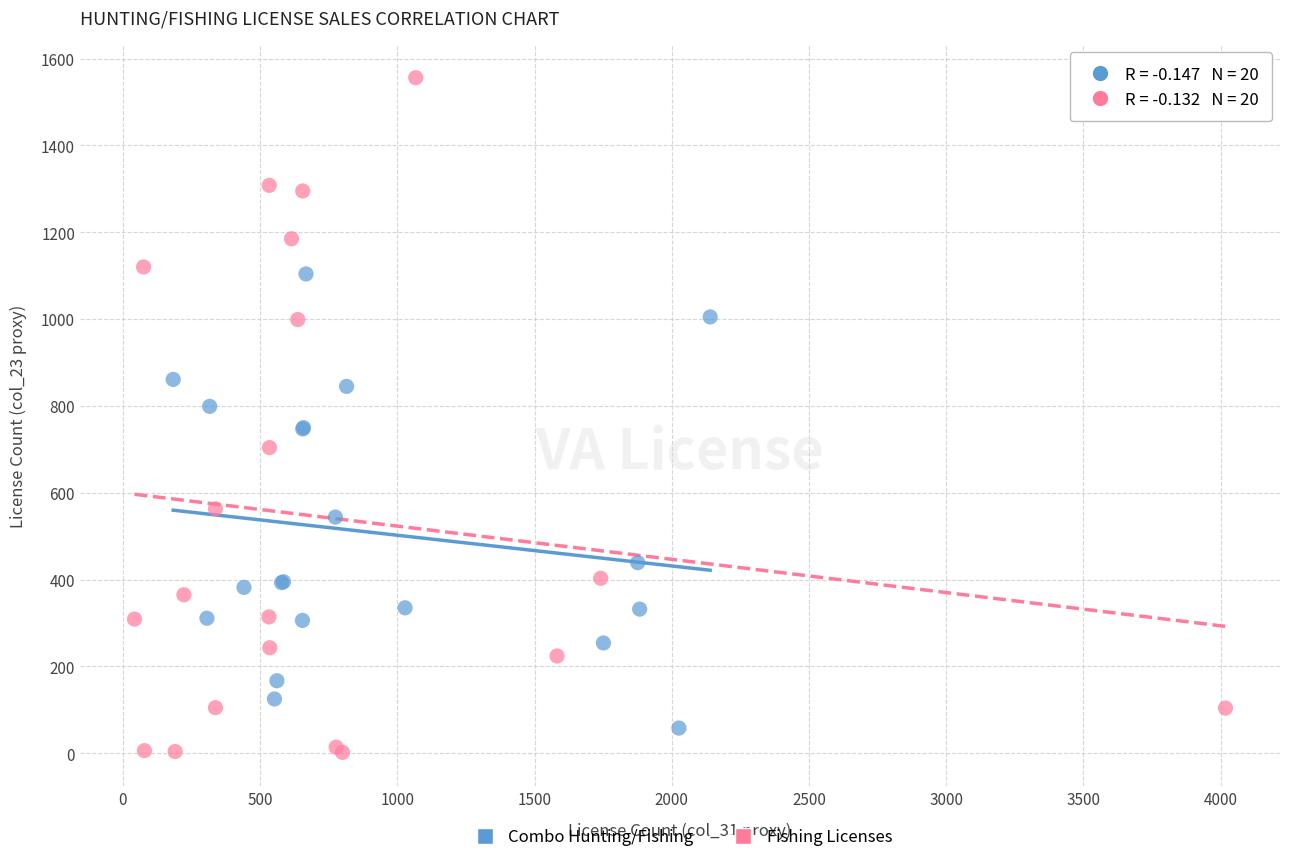

Which series contains the highest Y value?

Fishing Licenses